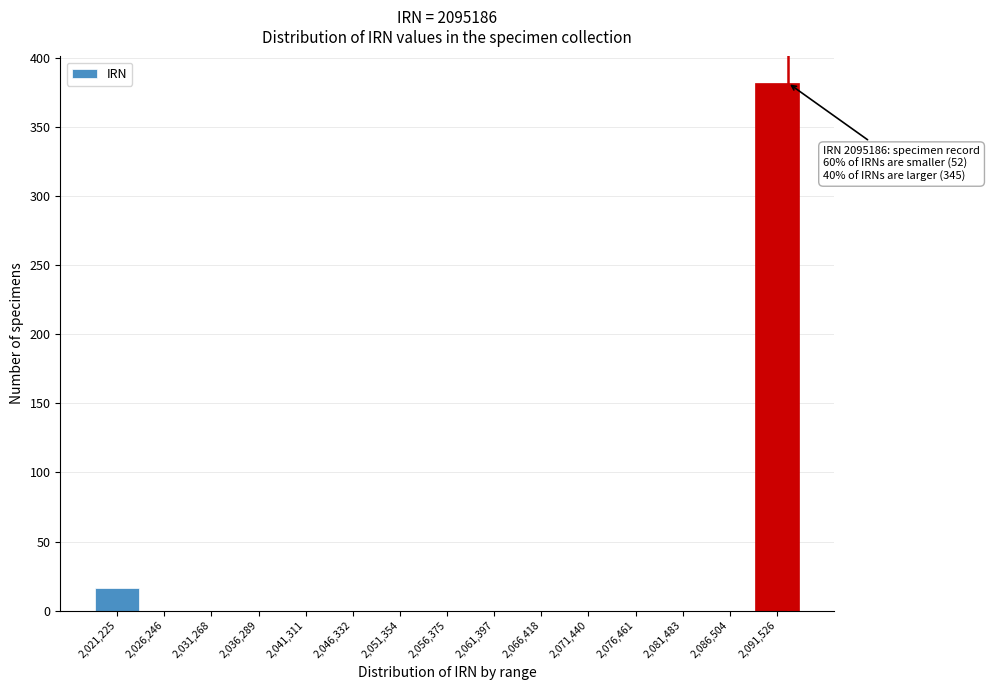

Reading left to right, transcribe all the data shown in this chart.

2,021,225=16	2,026,246=0	2,031,268=0	2,036,289=0	2,041,311=0	2,046,332=0	2,051,354=0	2,056,375=0	2,061,397=0	2,066,418=0	2,071,440=0	2,076,461=0	2,081,483=0	2,086,504=0	2,091,526=382